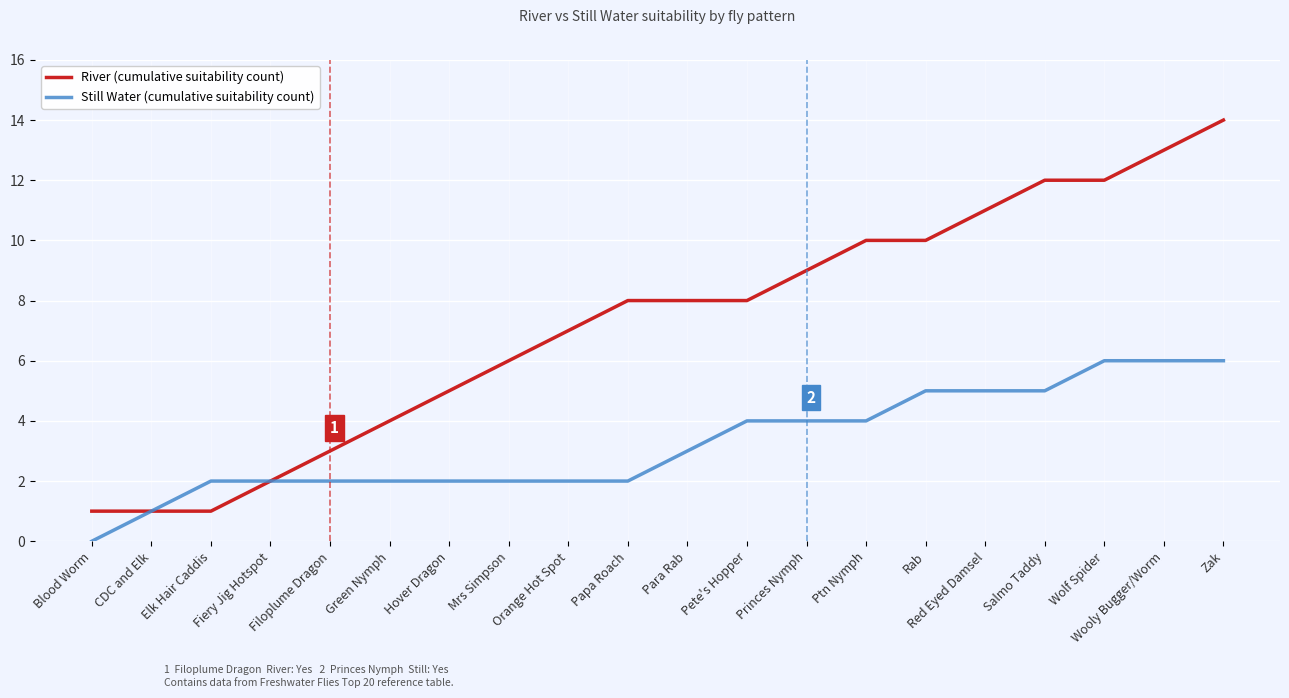

Which series has the largest total across all categories?

River (cumulative suitability count)